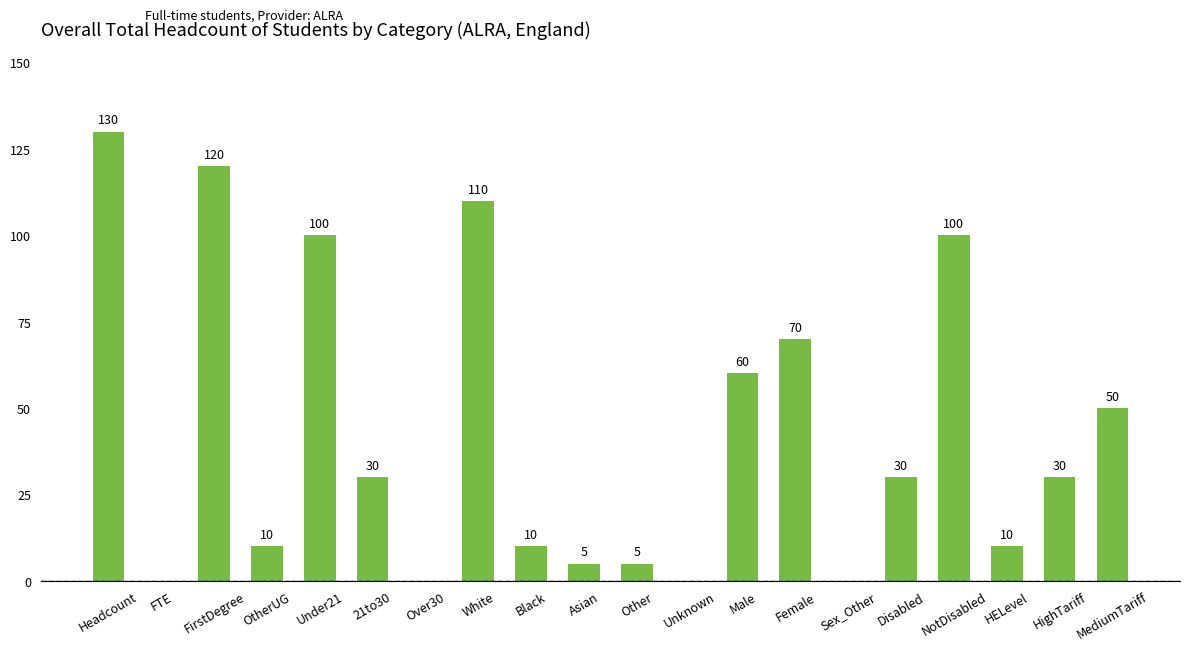

The value at Sex_Other is 0. True or false?

True